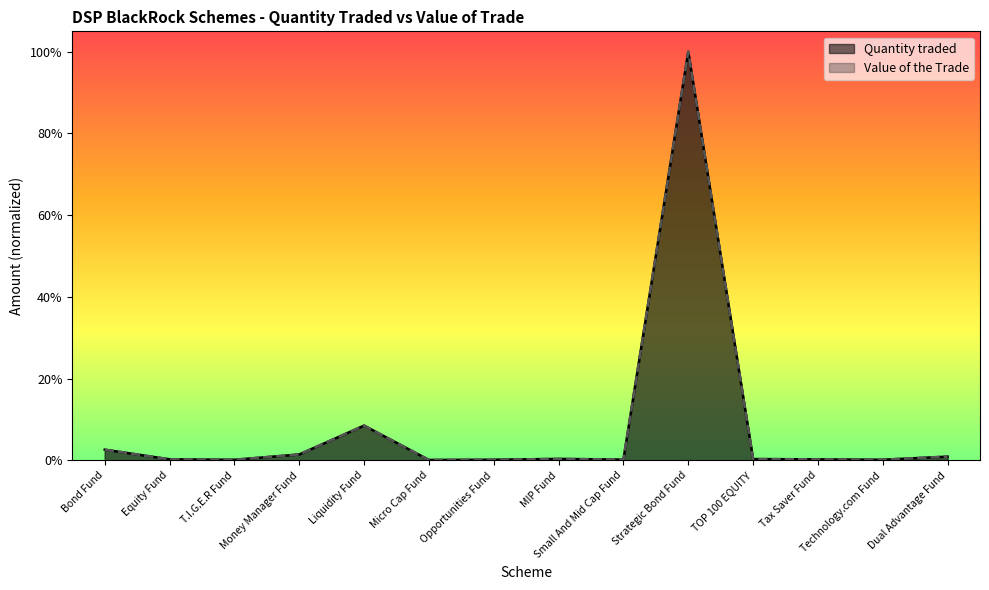

The value of Quantity traded at Bond Fund is 61917292.4. True or false?

False